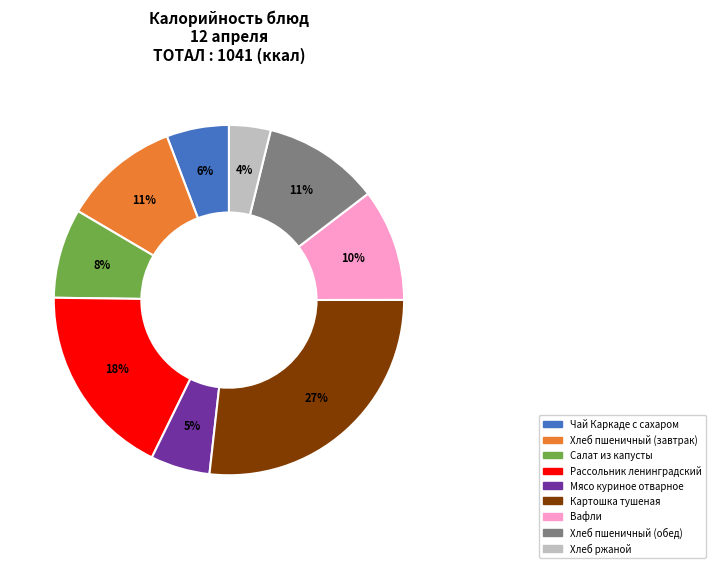

Is the sum of Мясо куриное отварное and Вафли greater than half?

No